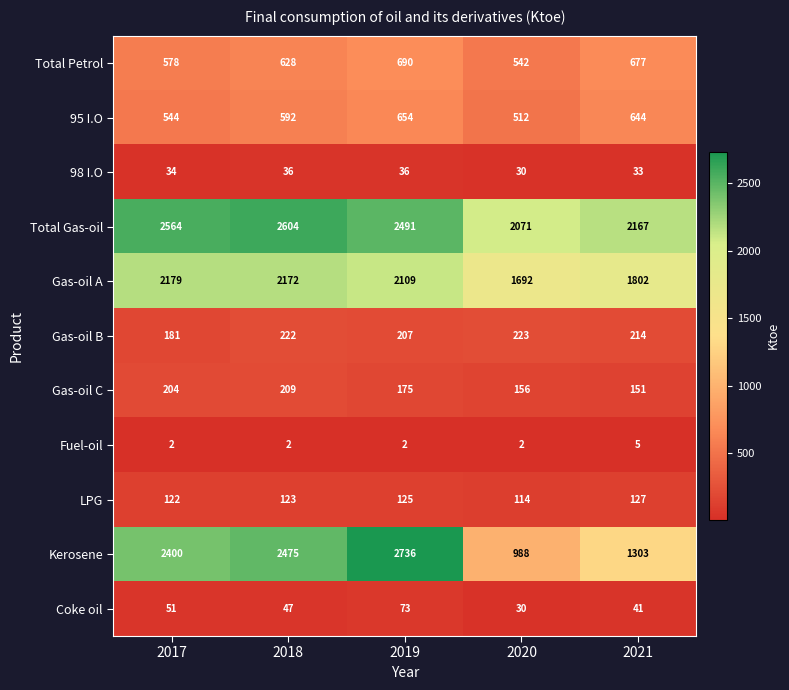

True or false: Gas-oil C has a value of 127 at 2018.

False